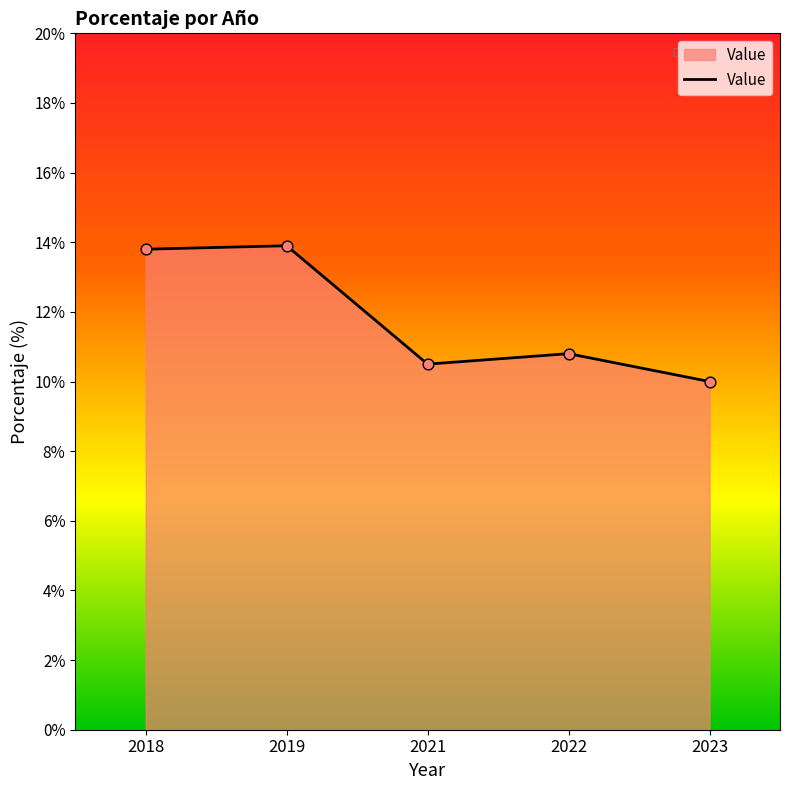

Between 2019 and 2022, which is larger?

2019